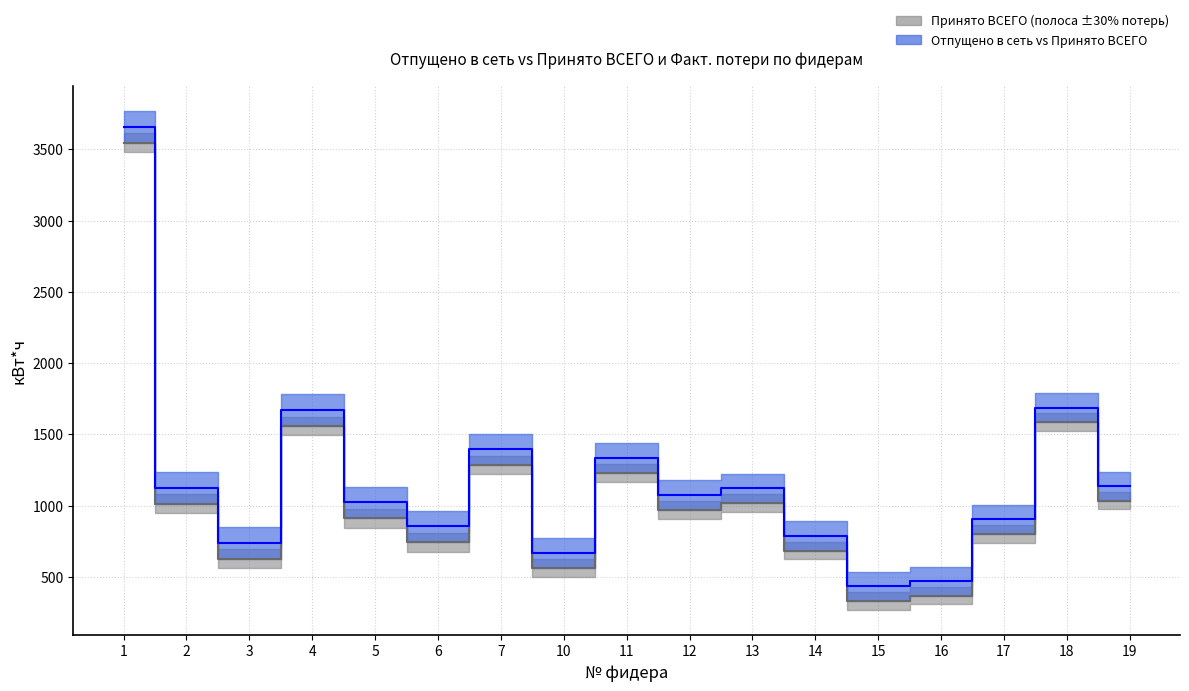

Which category has the highest value in the Принято ВСЕГО (кВт*ч) series?

1